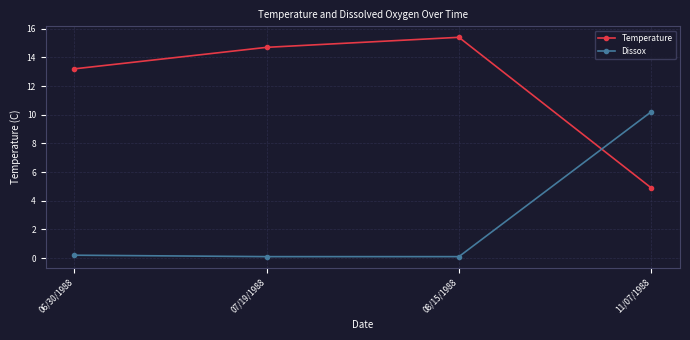

At how many categories does at least one series exceed 7?

4